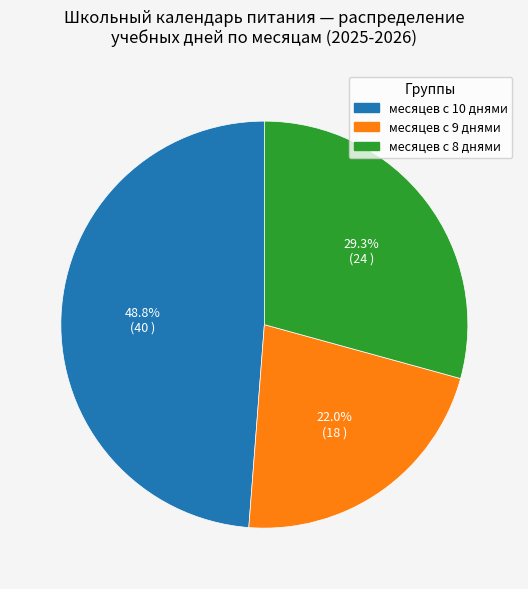

Count the number of slices in the pie.

3